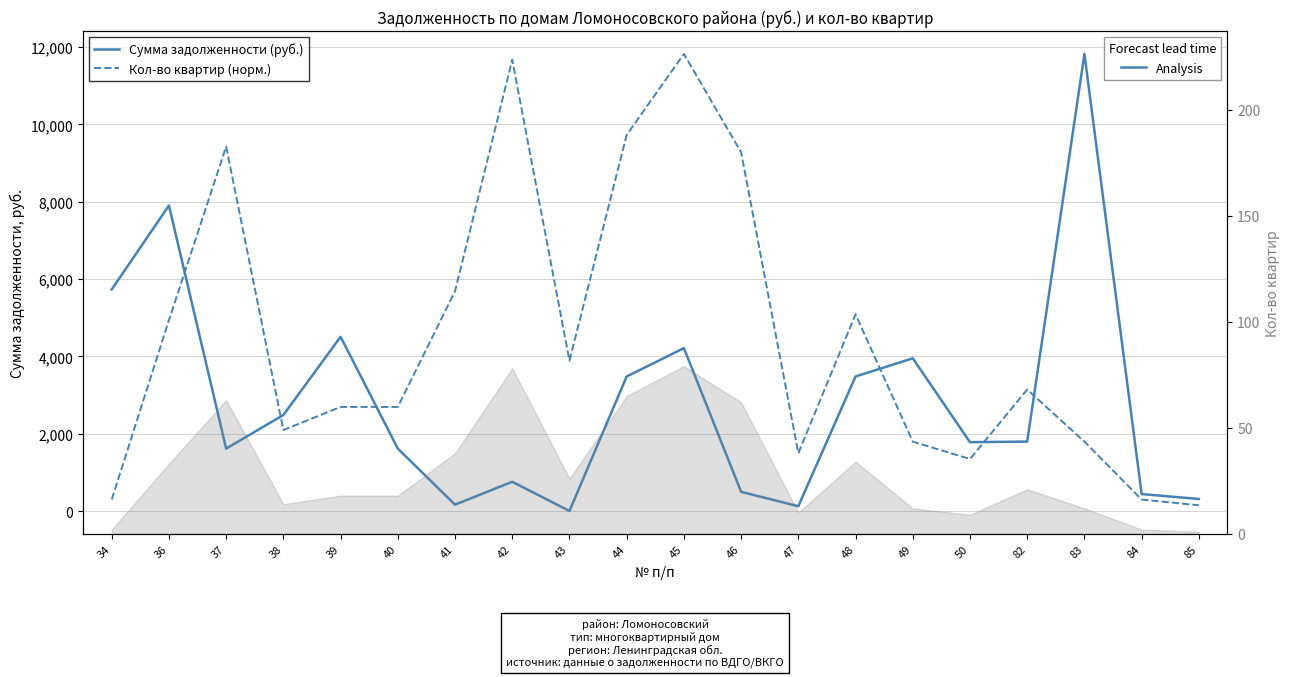

At which category is the sum across all series the highest?

45